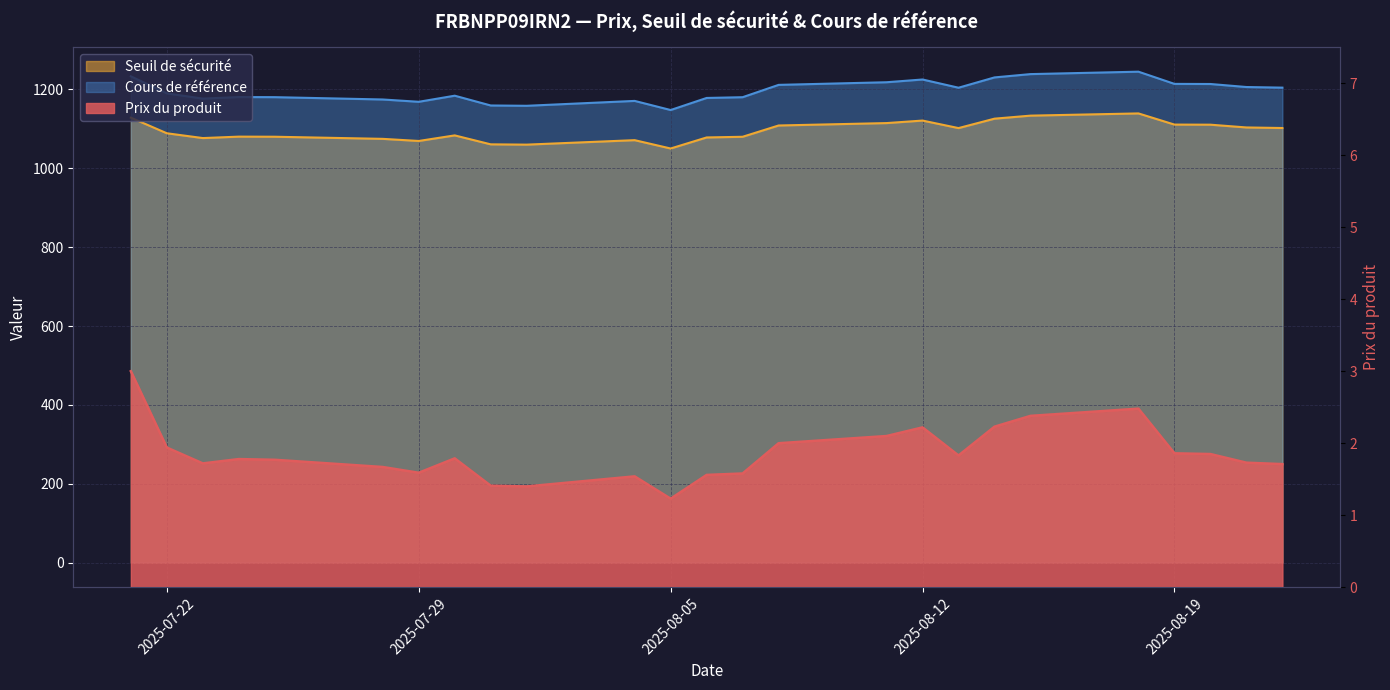

True or false: Prix du produit and Cours de référence cross at least once.

False